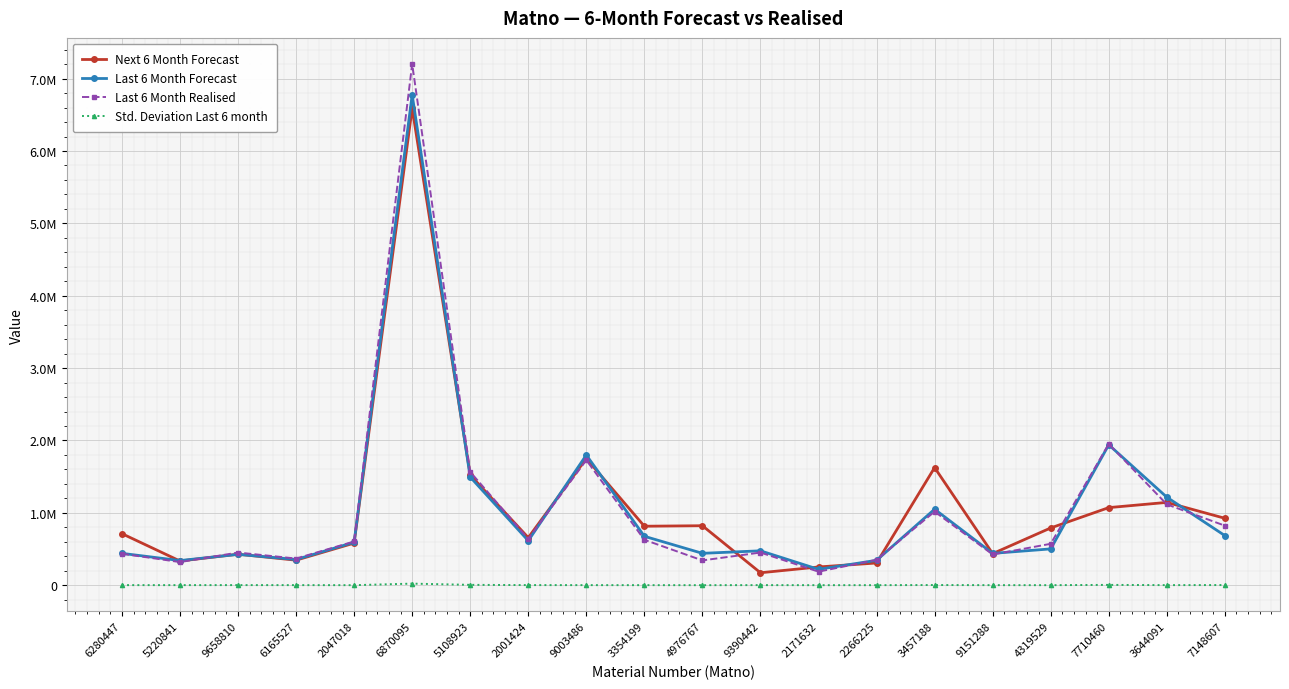

Is this an area chart (filled region under the line)?

No